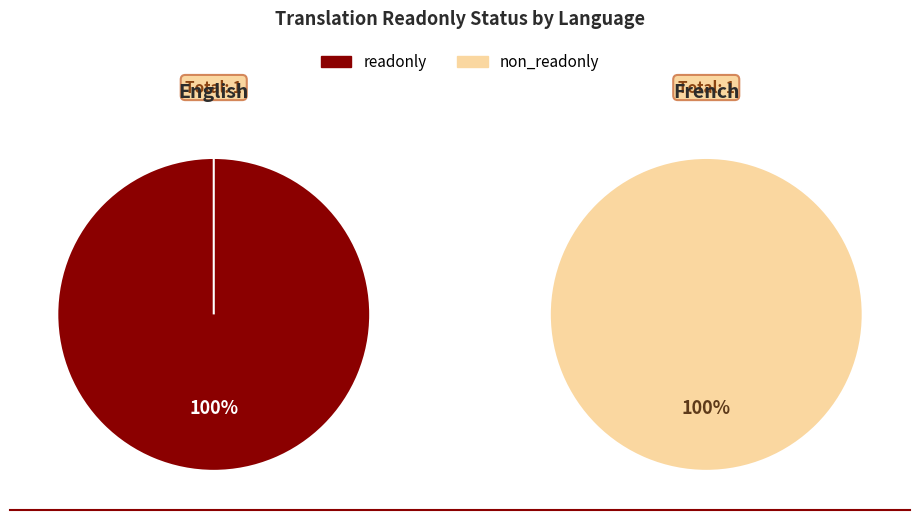

To the nearest percent, what is the combined percentage of French and English?

100%